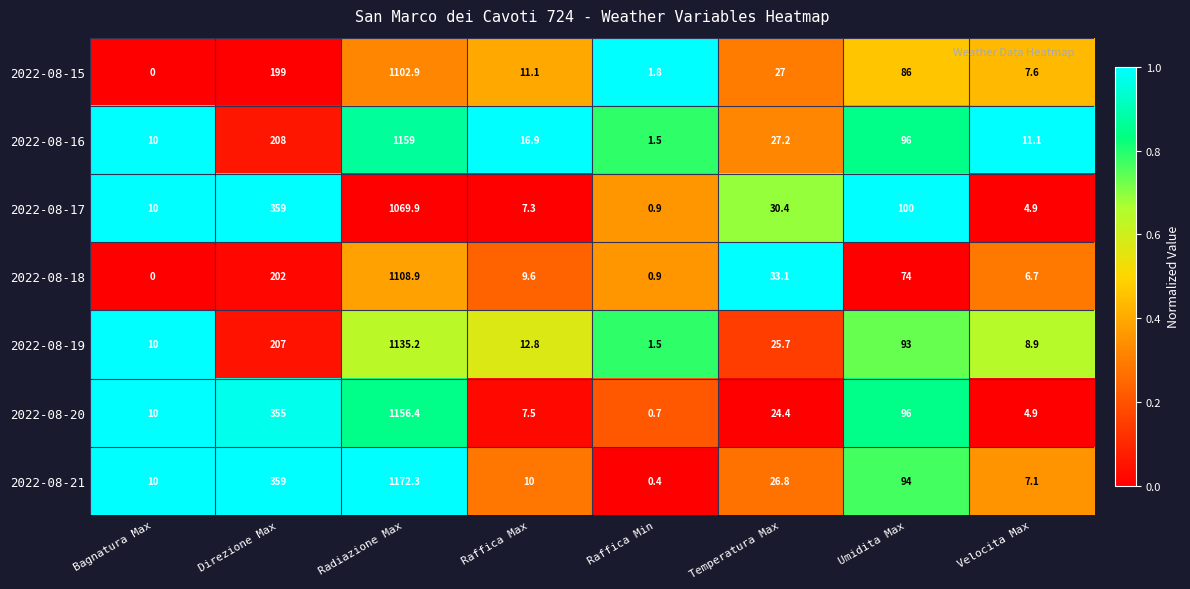

What is the spread (max minus min) of values at Raffica Max?

9.6